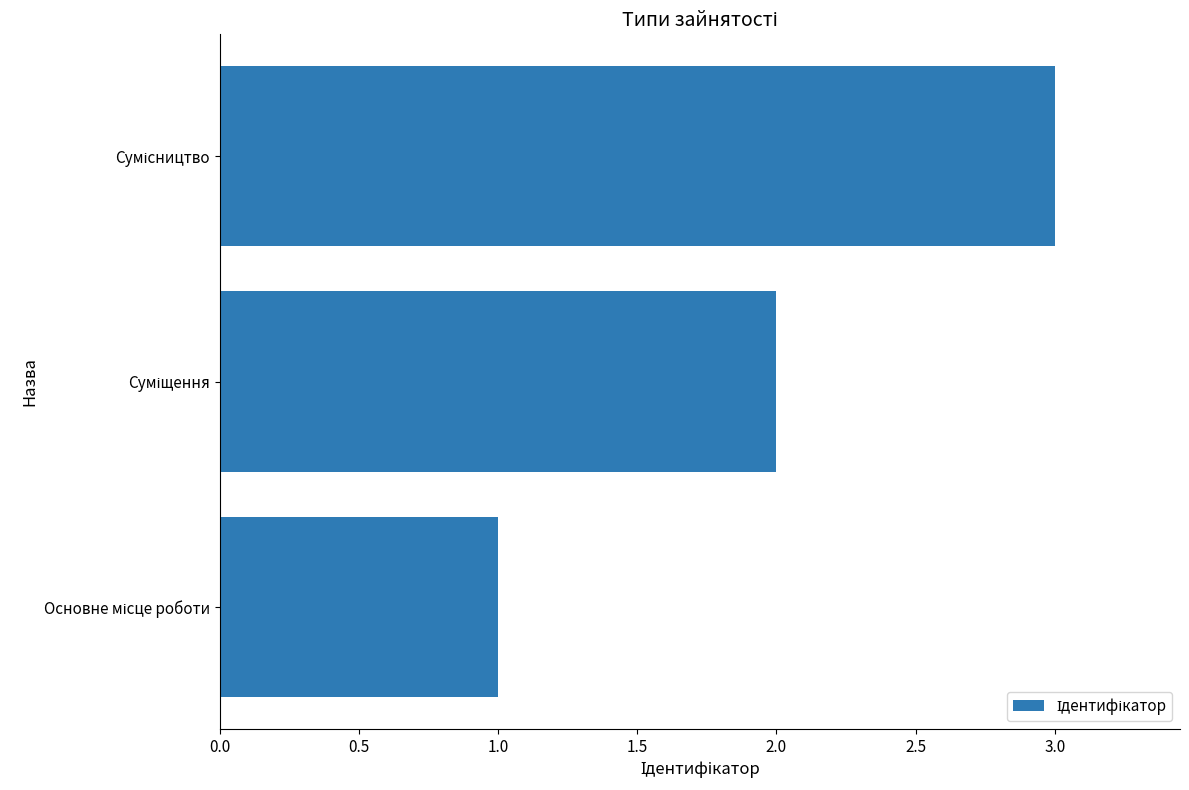

What is the sum of all values?

6